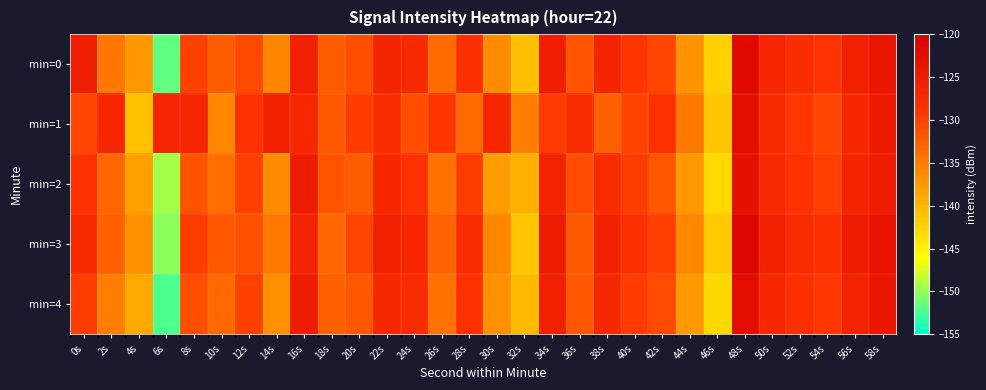

What is the difference between the highest and lowest values at 10s?

4.0